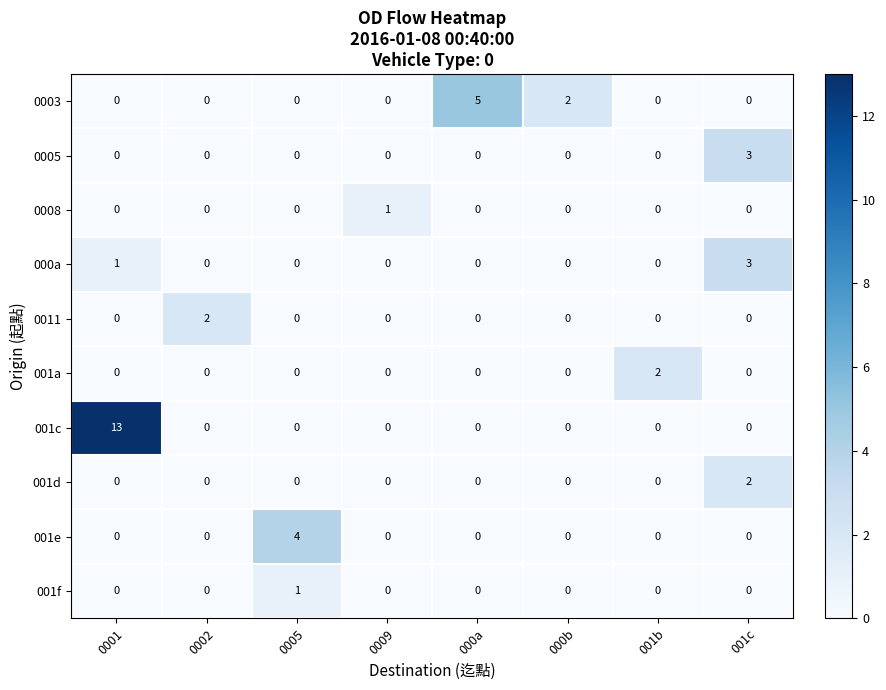

What is the spread (max minus min) of values at 0001?

13